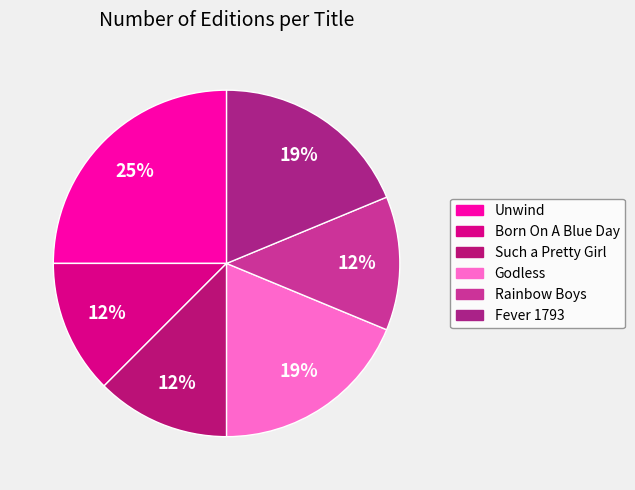

How many segments does this pie chart have?

6